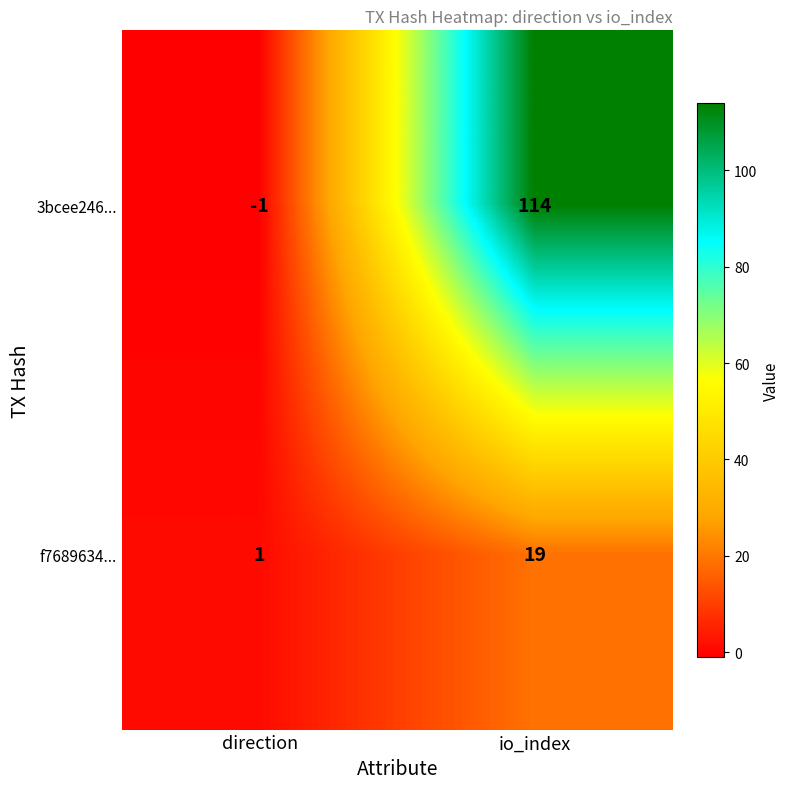

What is the spread (max minus min) of values at direction?

2